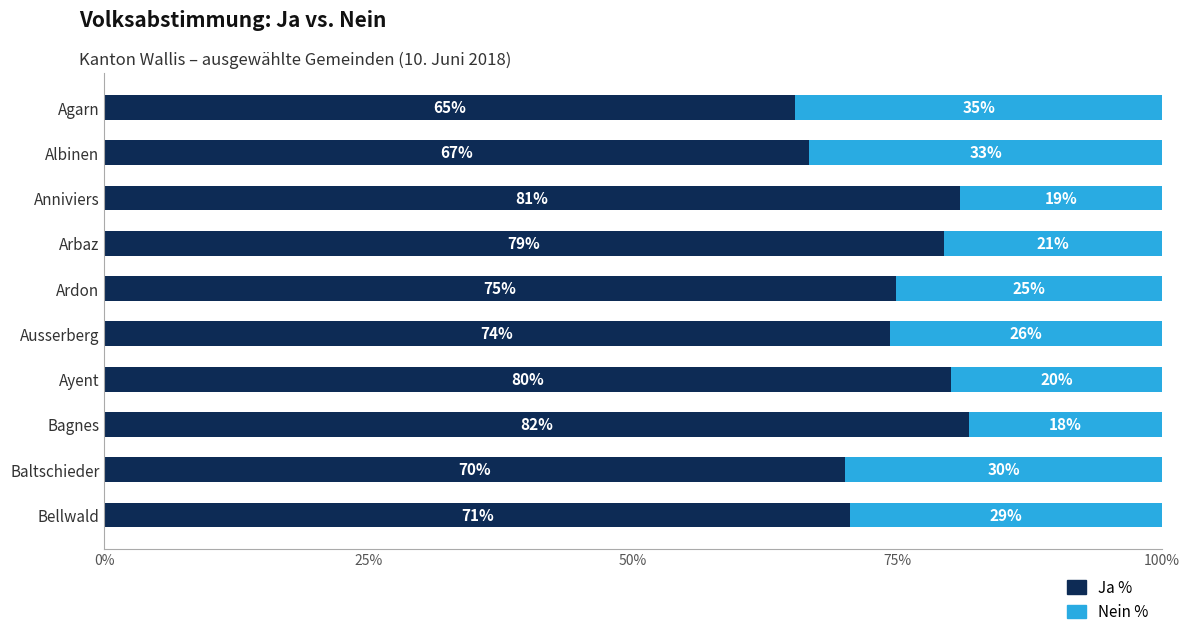

At which label does Ja % reach its peak?

Bagnes